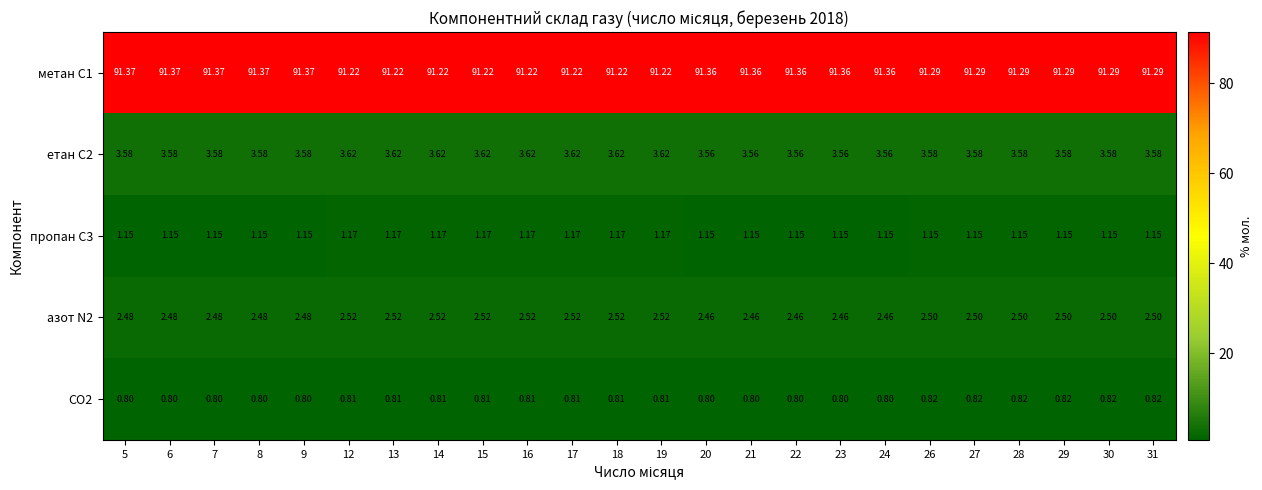

Which series has the largest total across all categories?

метан С1